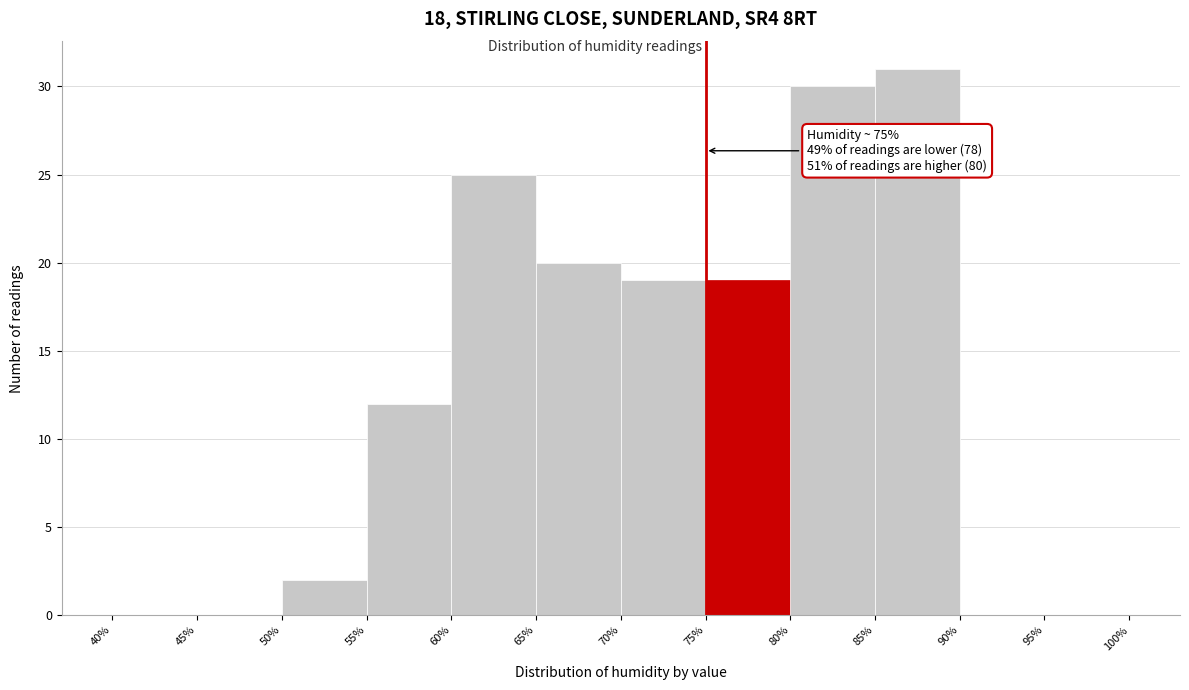

Which range on the x-axis has the tallest bar?

85% to 90%